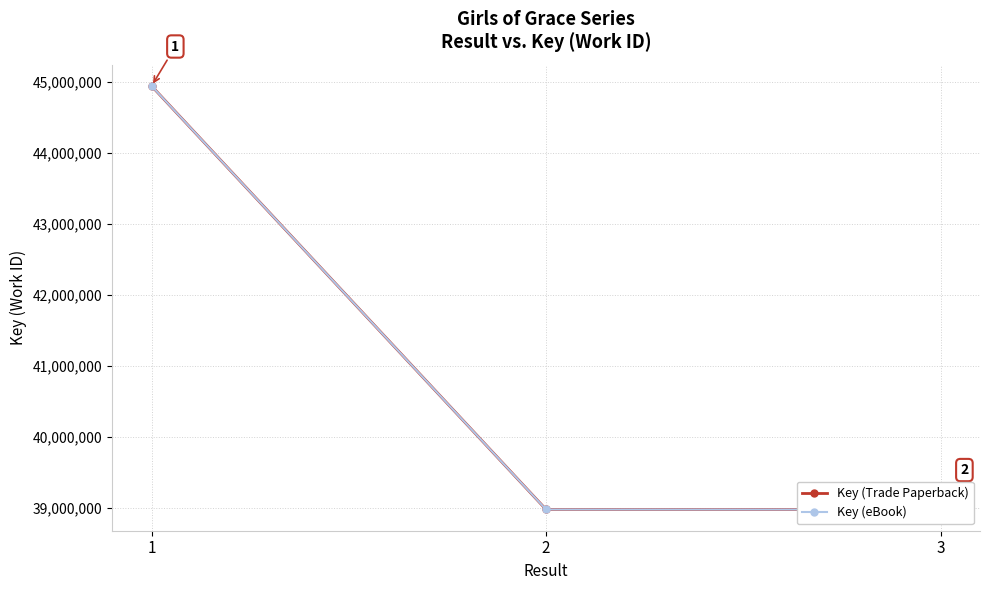

Rank the series at 2 from highest to lowest value.

Key (Trade Paperback), Key (eBook)